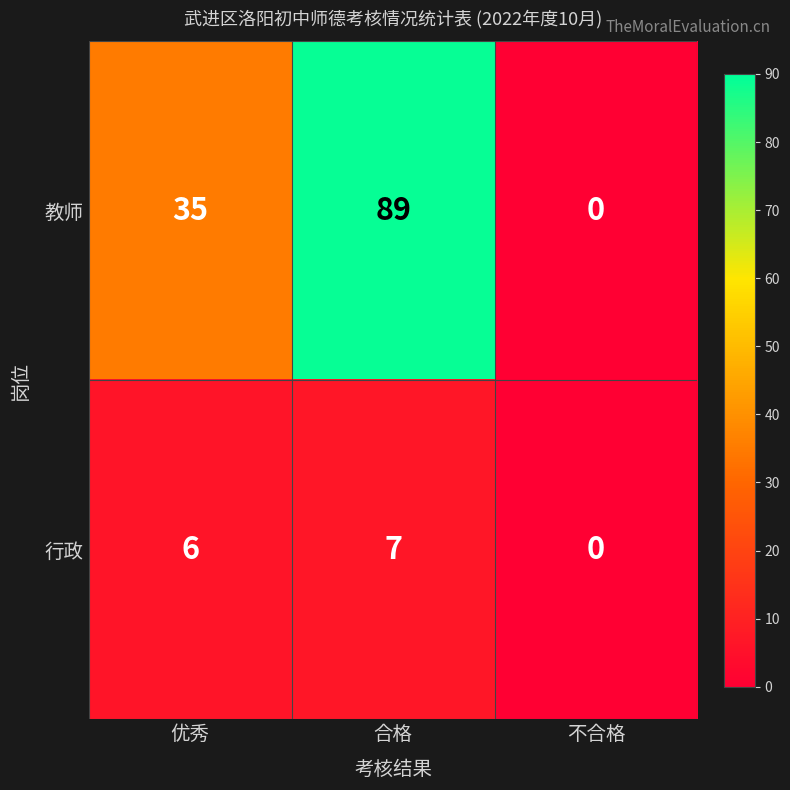

What is the average value of the 行政 series?

4